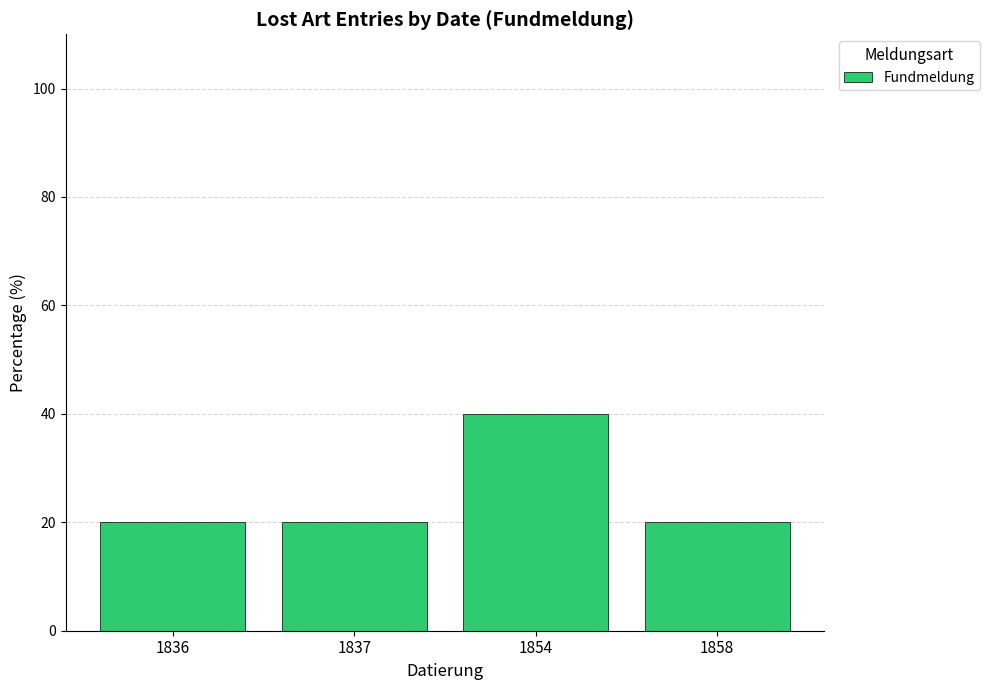

What is the change in value from 1837 to 1854?

+20